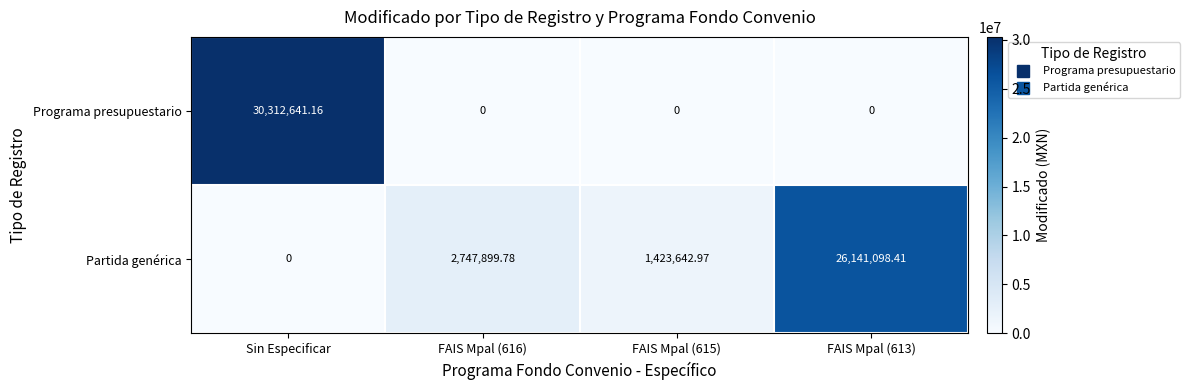

Is the value of Partida genérica at FAIS Mpal (613) greater than the value of Programa presupuestario at FAIS Mpal (613)?

Yes